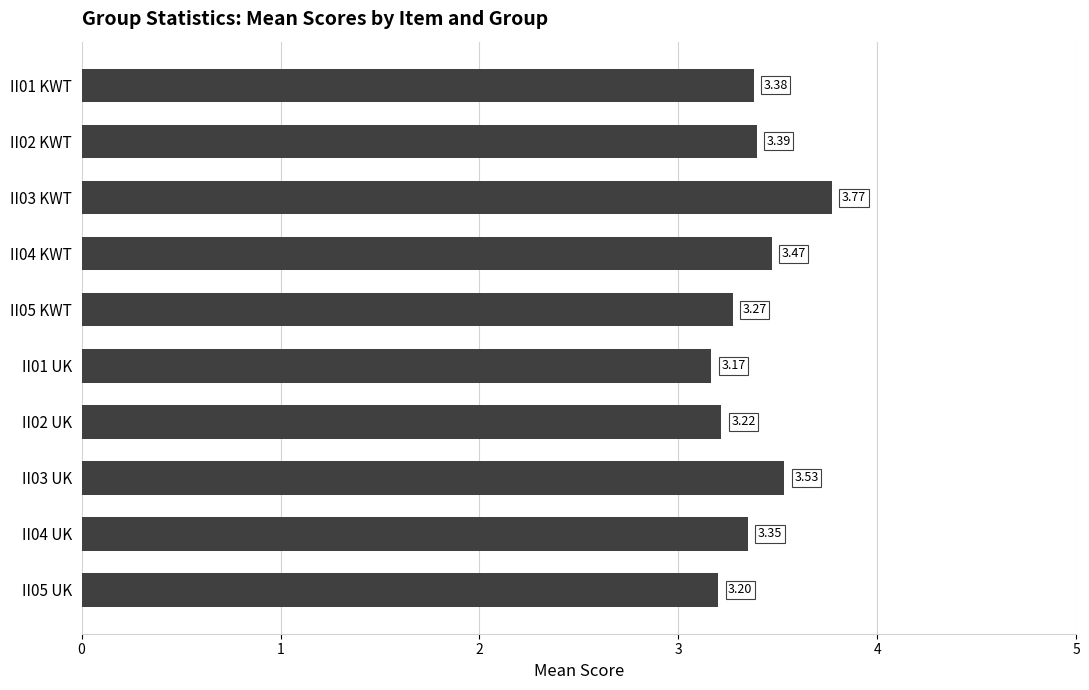

At which category does the chart reach its minimum across all series?

II01 UK